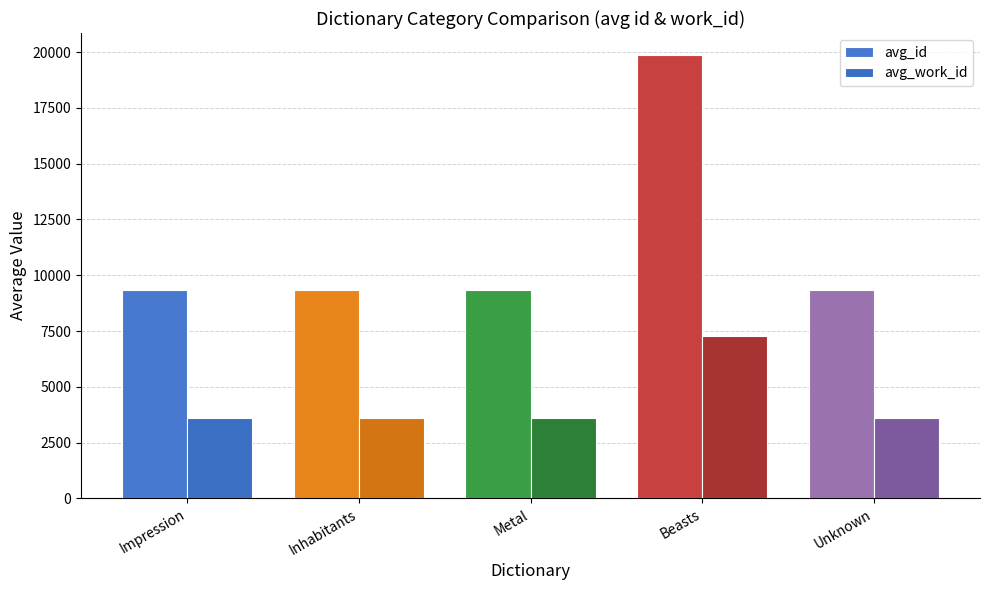

What is the label of the 5th bar from the right?

Impression